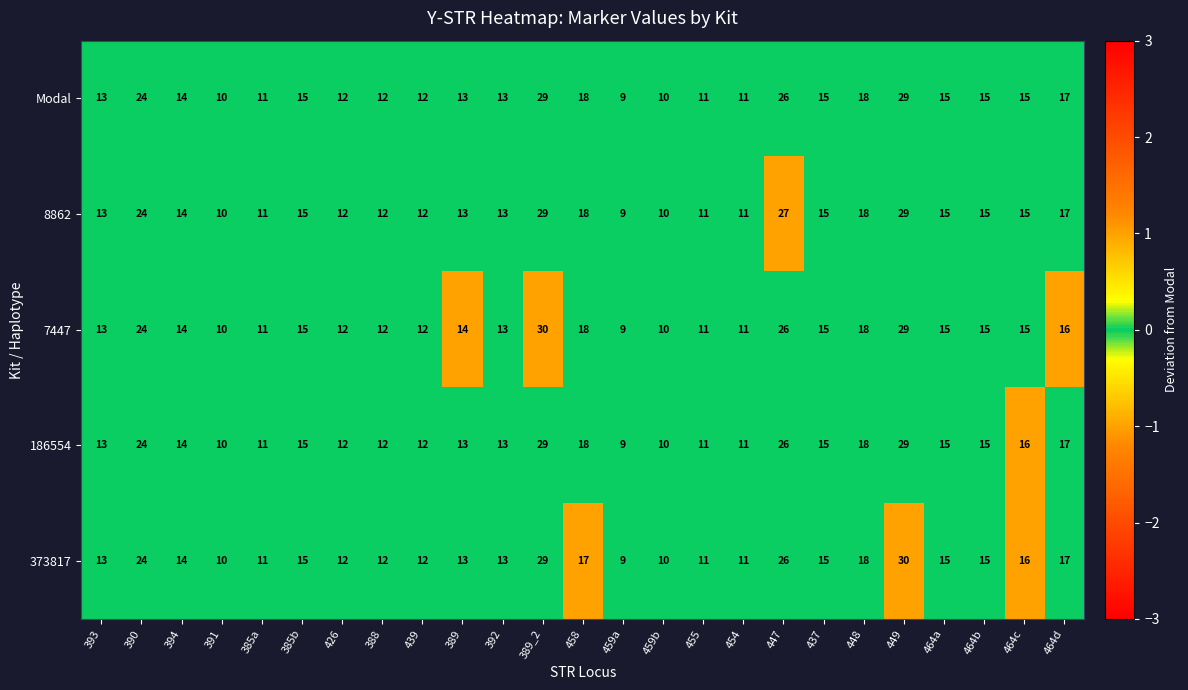

At how many categories does at least one series exceed 26?

3